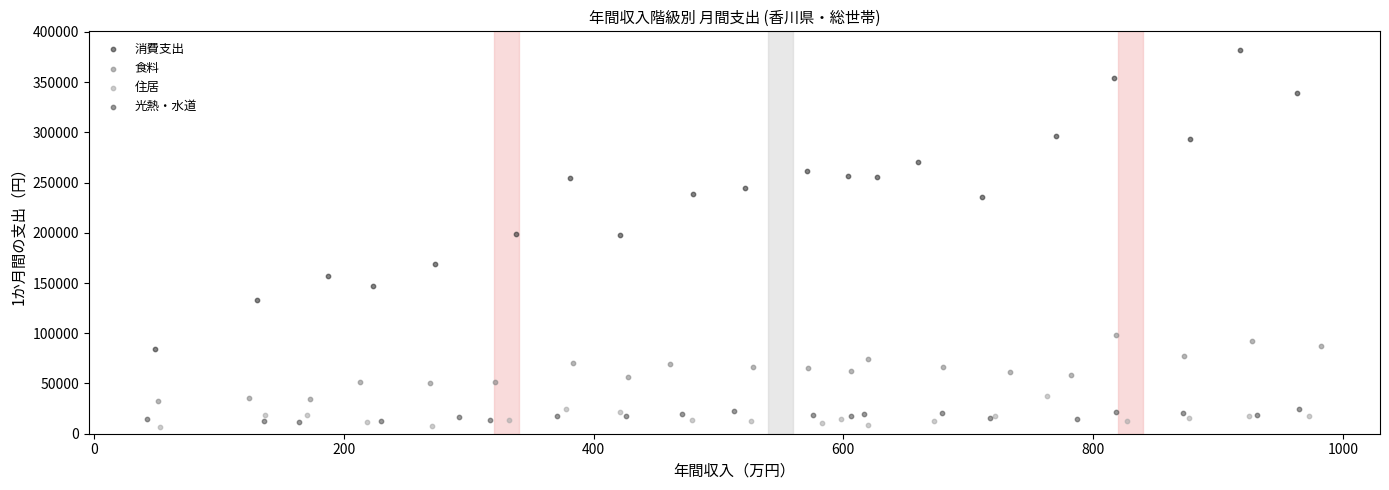

Which series reaches the maximum Y coordinate?

消費支出